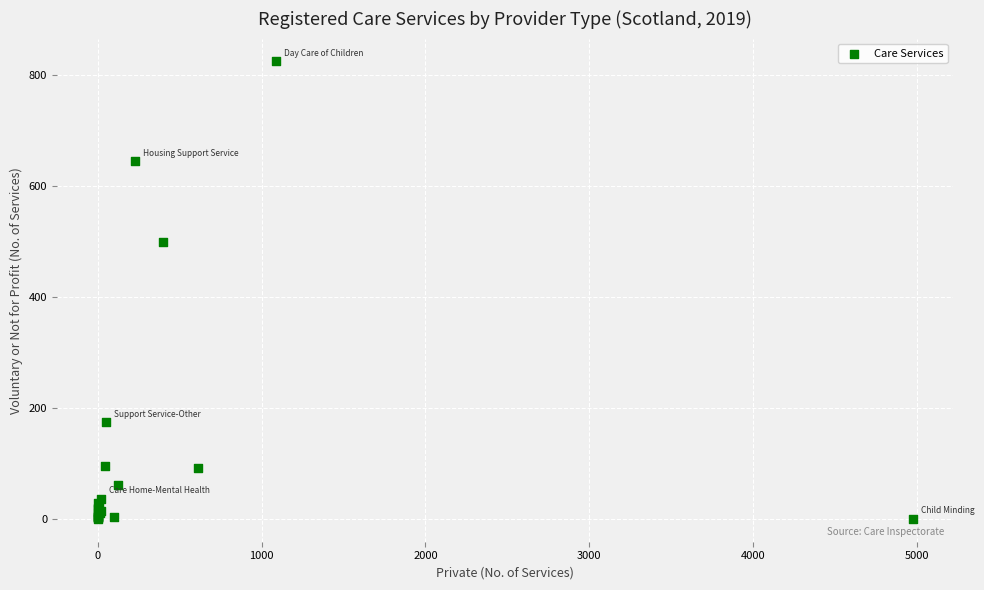

What Y value in the scatter plot is closest to 412?

500